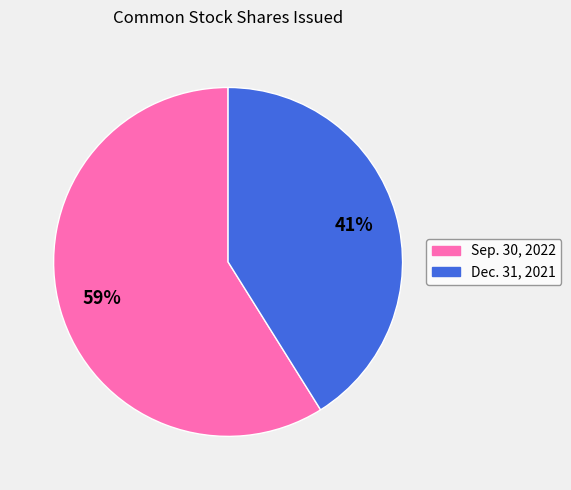

To the nearest percent, what is the average slice percentage?

50%